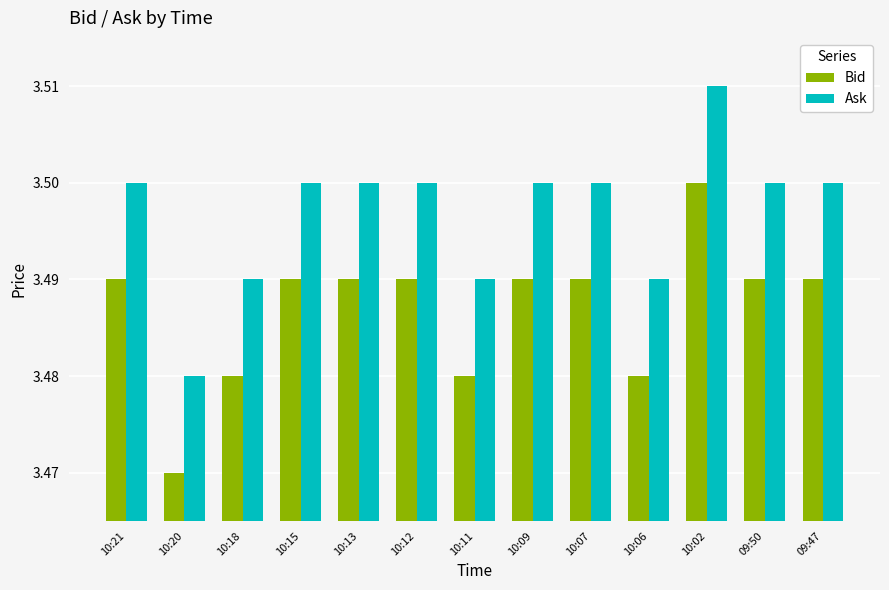

Is the value of Bid at 10:20 greater than the value of Ask at 10:11?

No